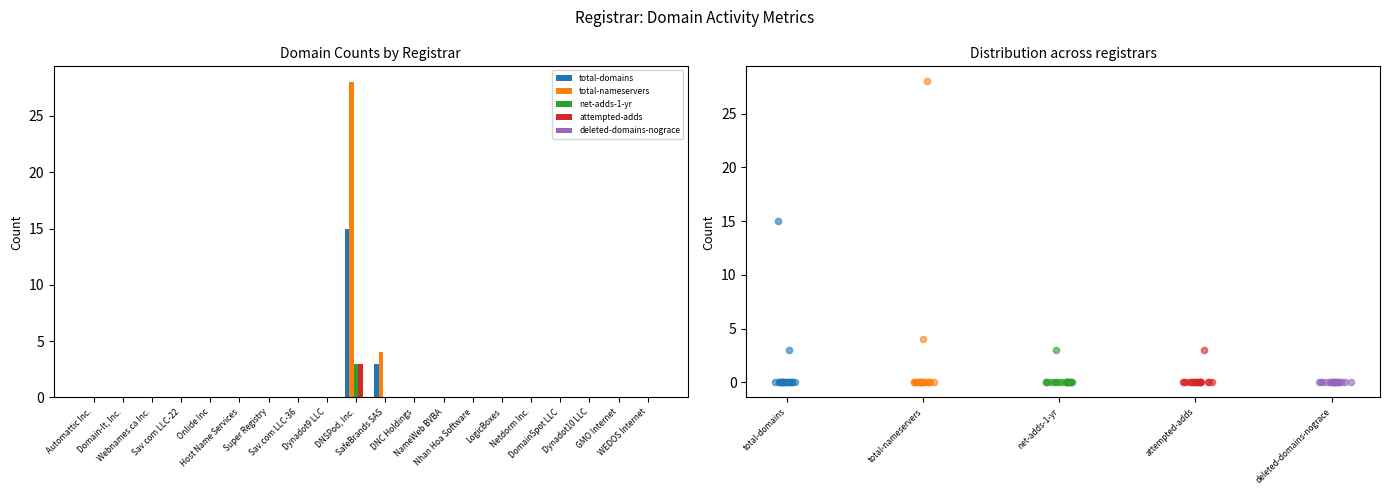

Which series has the largest total across all categories?

total-nameservers